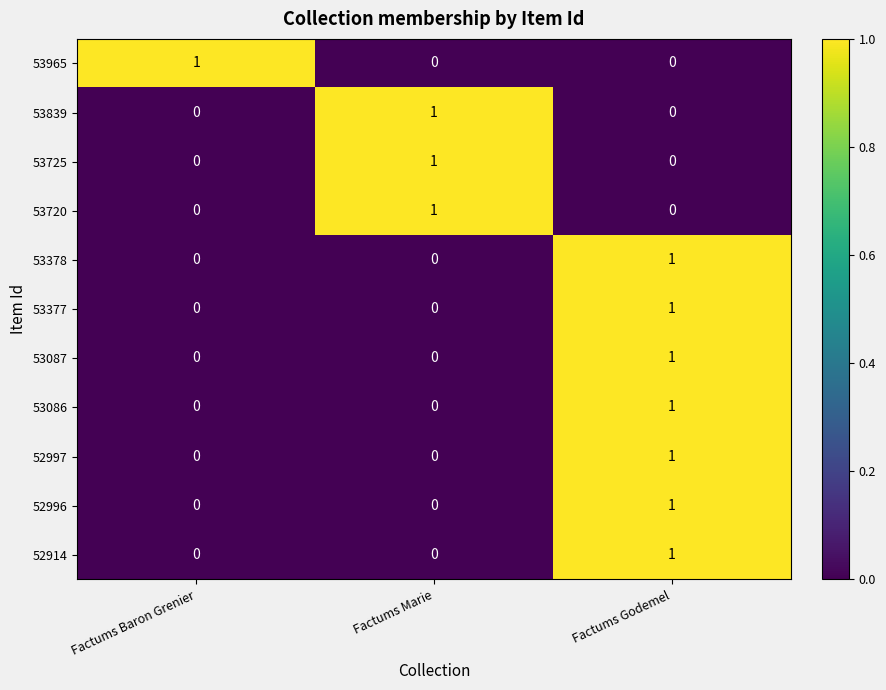

The 53087 series shows 0 at Factums Marie. True or false?

True